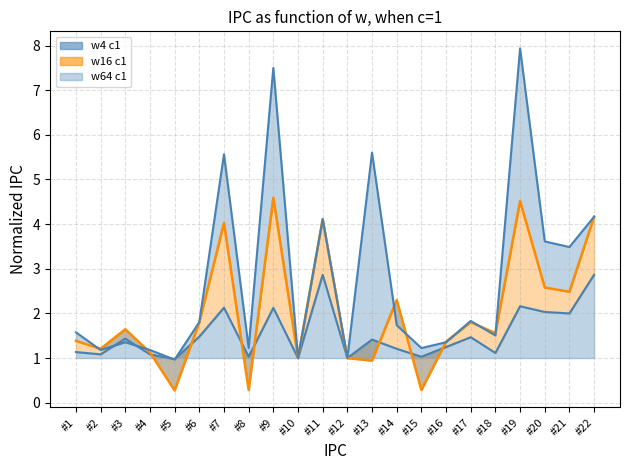

Where is the first local minimum for w4 c1?

#2